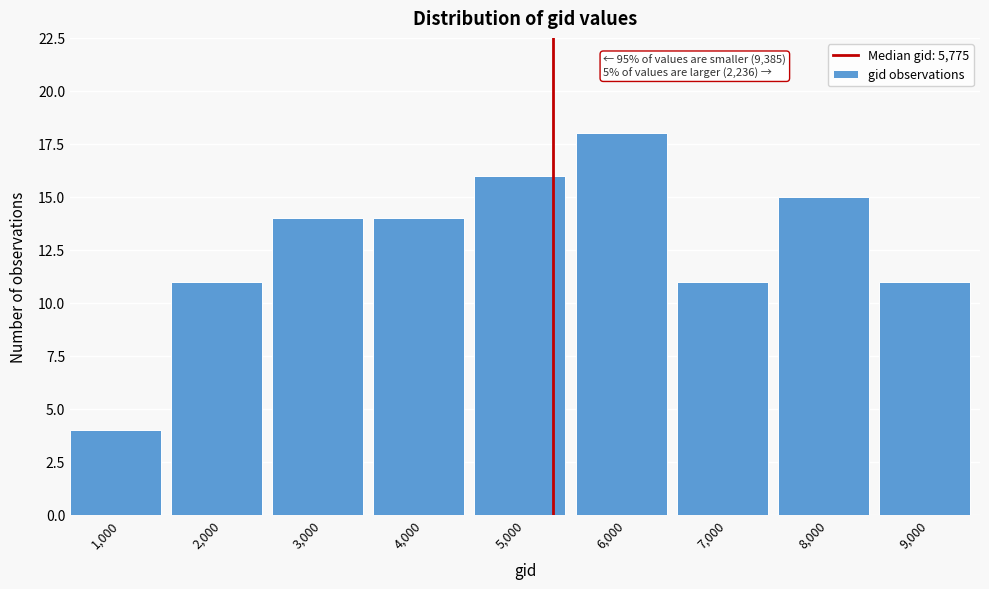

Reading left to right, list all the values displayed in this chart.

4	11	14	14	16	18	11	15	11